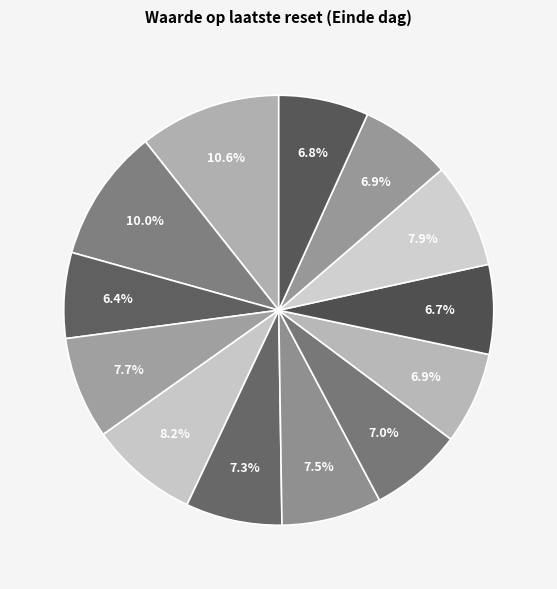

What is the largest slice in the pie chart?

2024-10-16